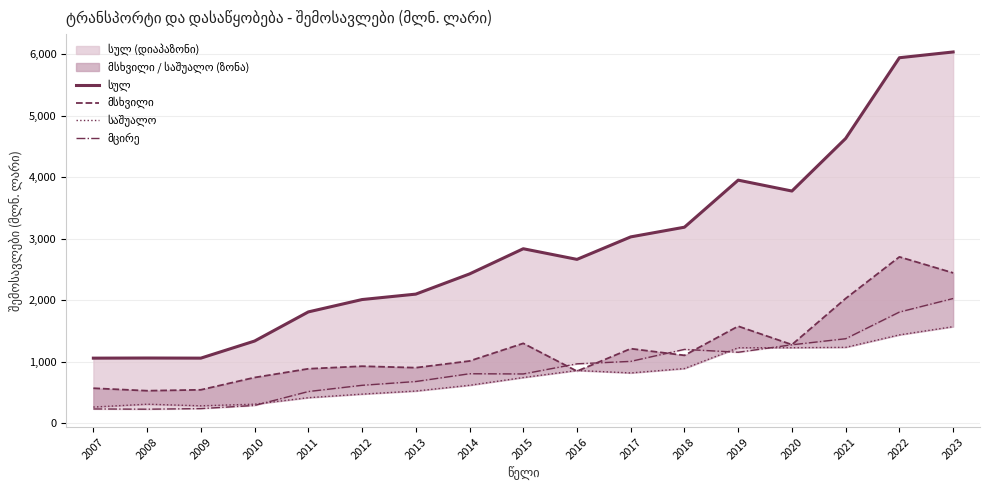

What is the approximate value of მსხვილი at 2009?

541.1